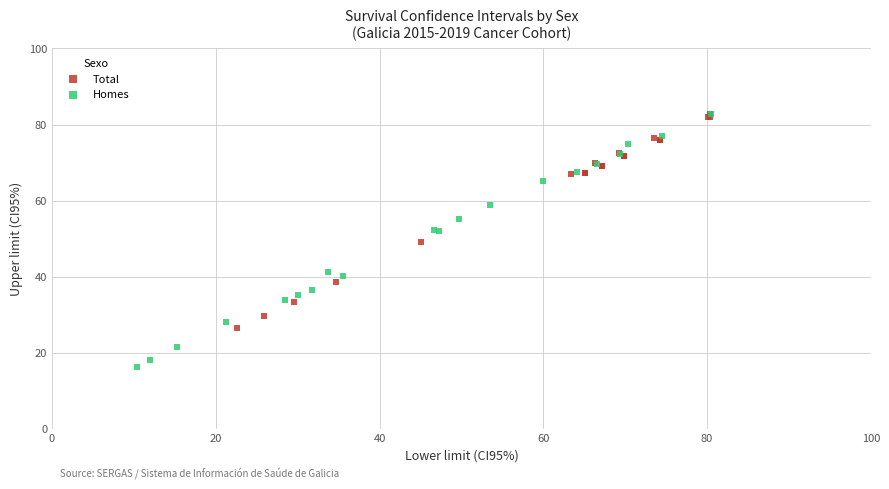

Which series reaches the minimum Y coordinate?

Homes